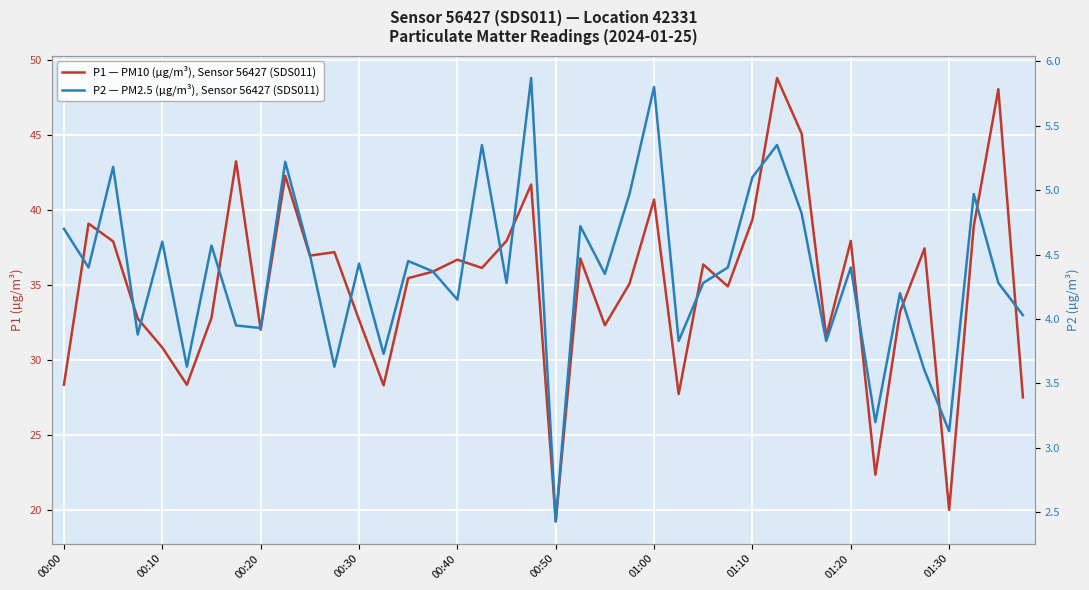

What is the greatest value displayed?

48.8